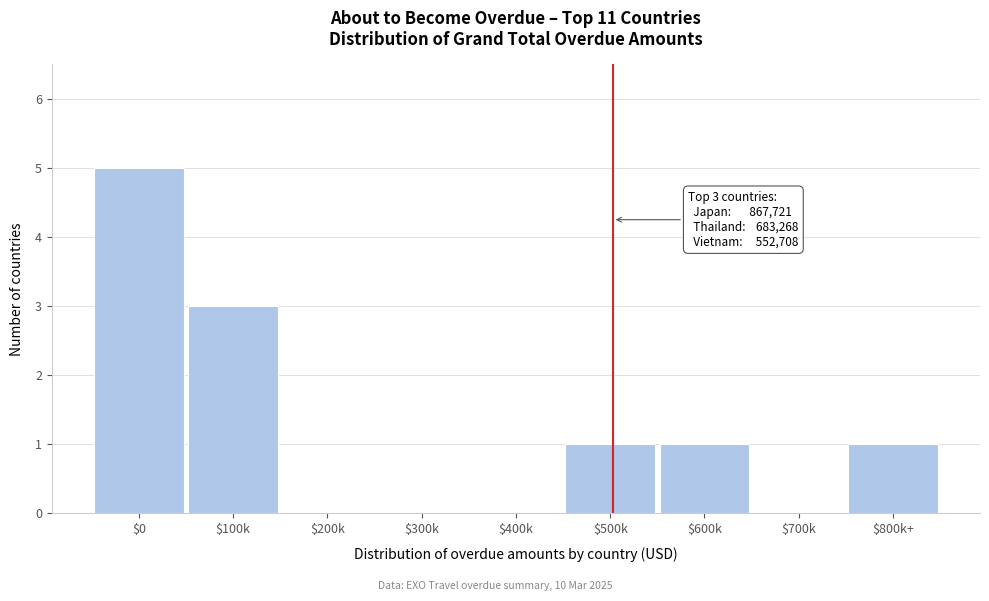

What is the sum of all values?

11